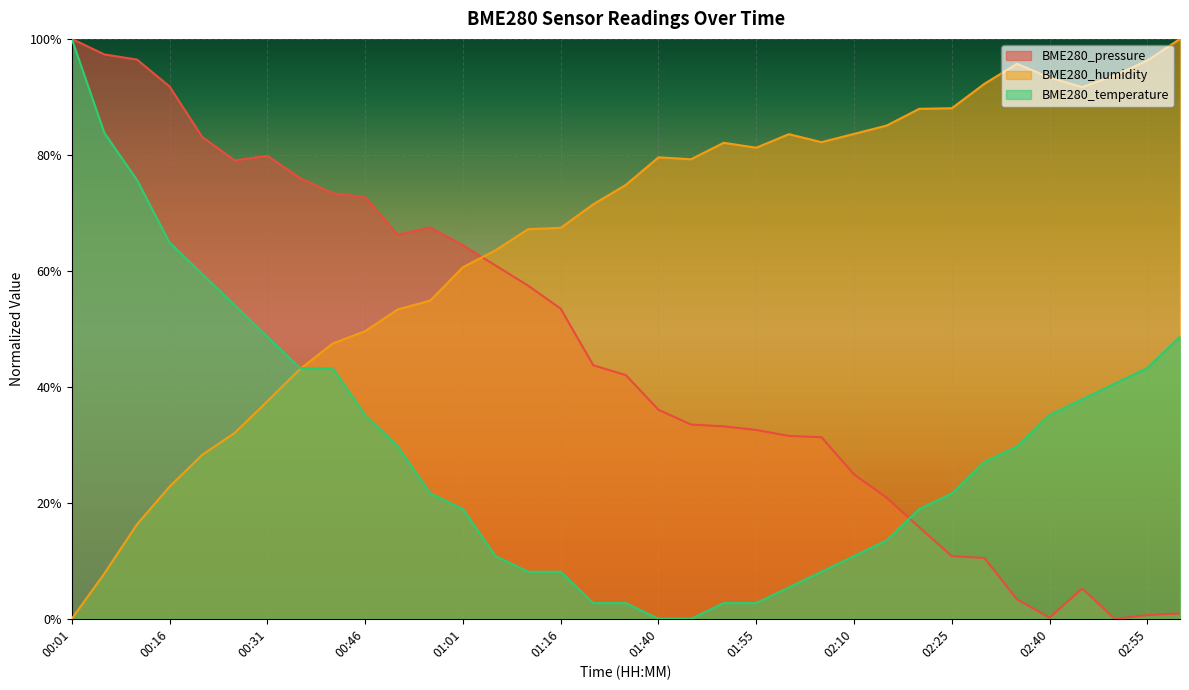

What is the difference between the maximum and minimum values in the BME280_humidity series?

1.0